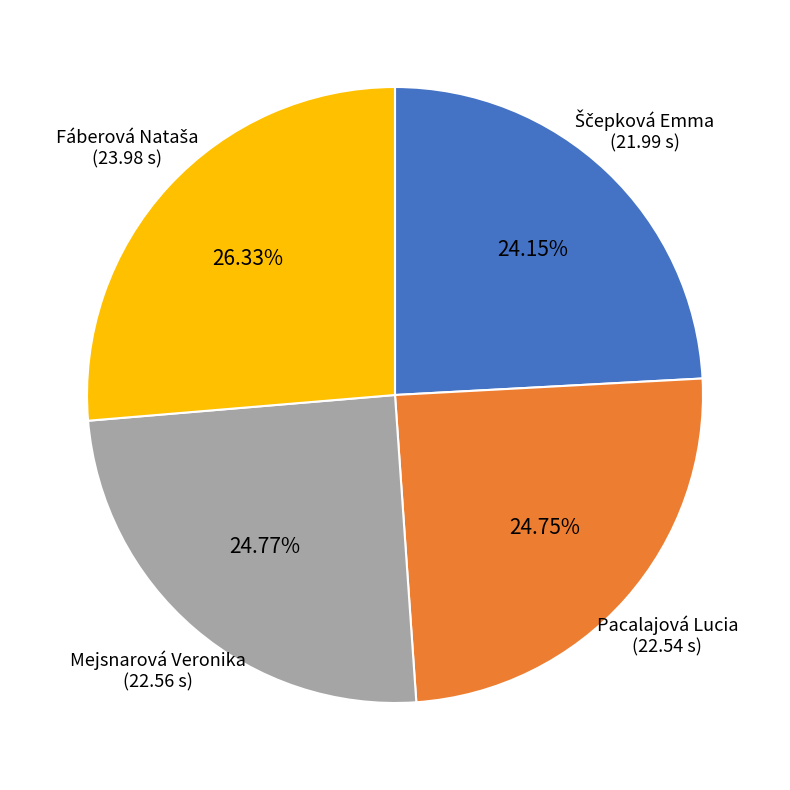

Is there a majority slice in this chart?

No